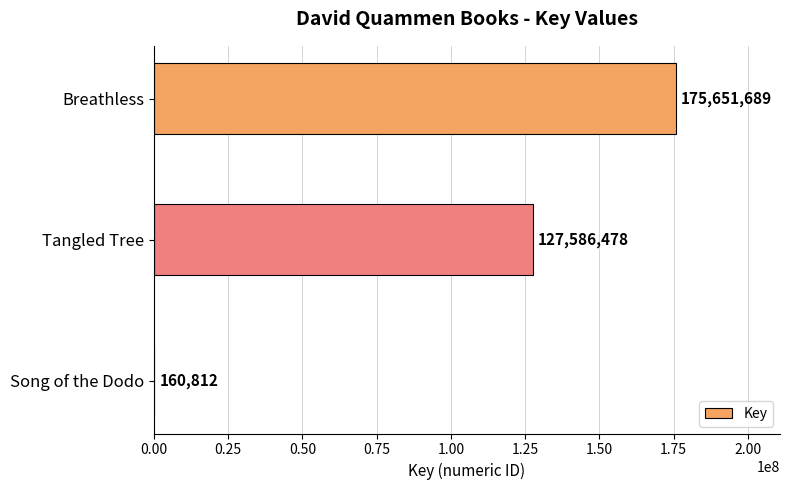

Reading top to bottom, transcribe all the data shown in this chart.

Breathless=175651689	Tangled Tree=127586478	Song of the Dodo=160812